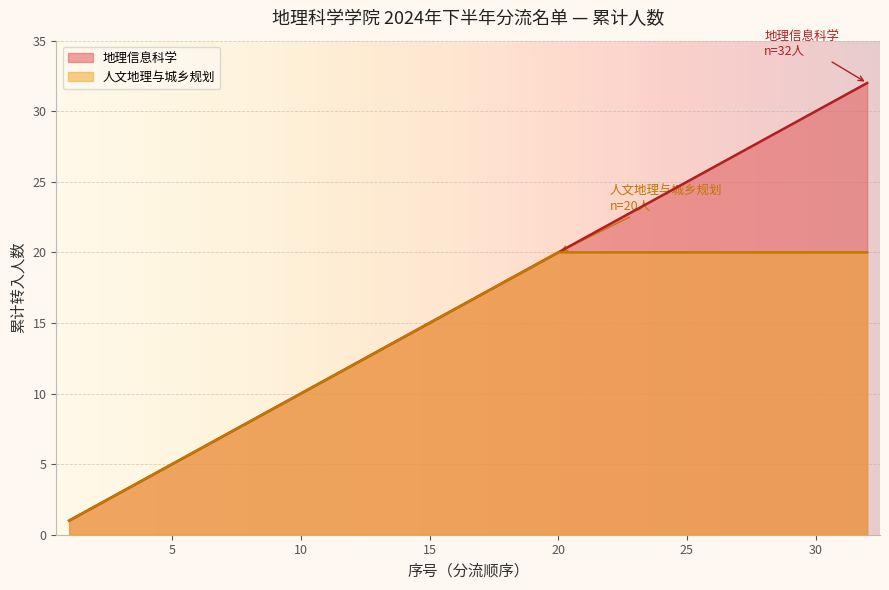

At which label is the value closest to 16?

16